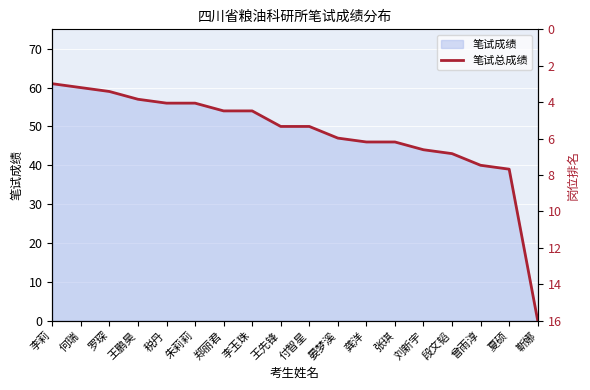

Where is the data nearest to the value 30?

夏硕